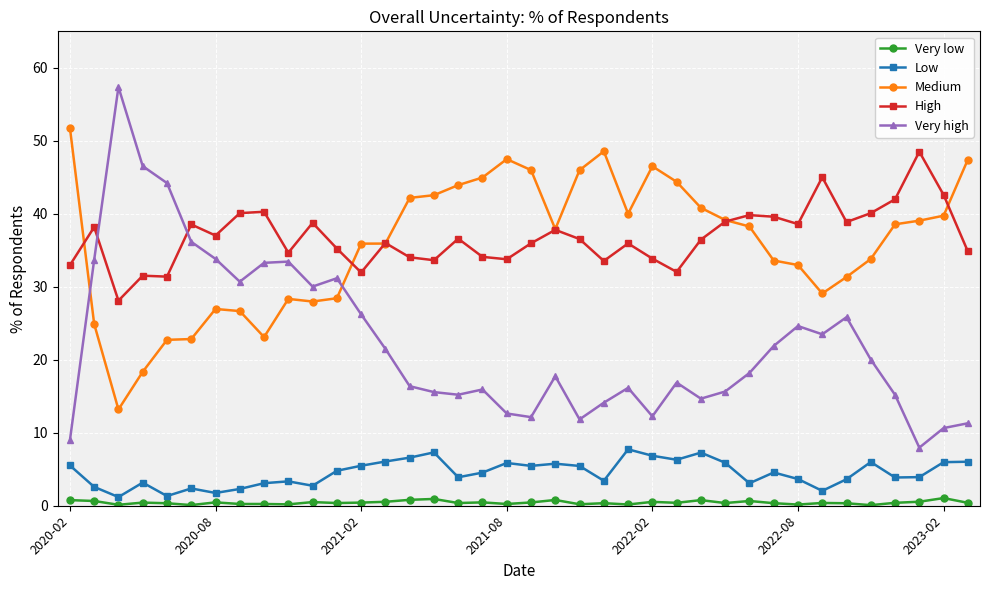

What is the minimum value for High?

28.1